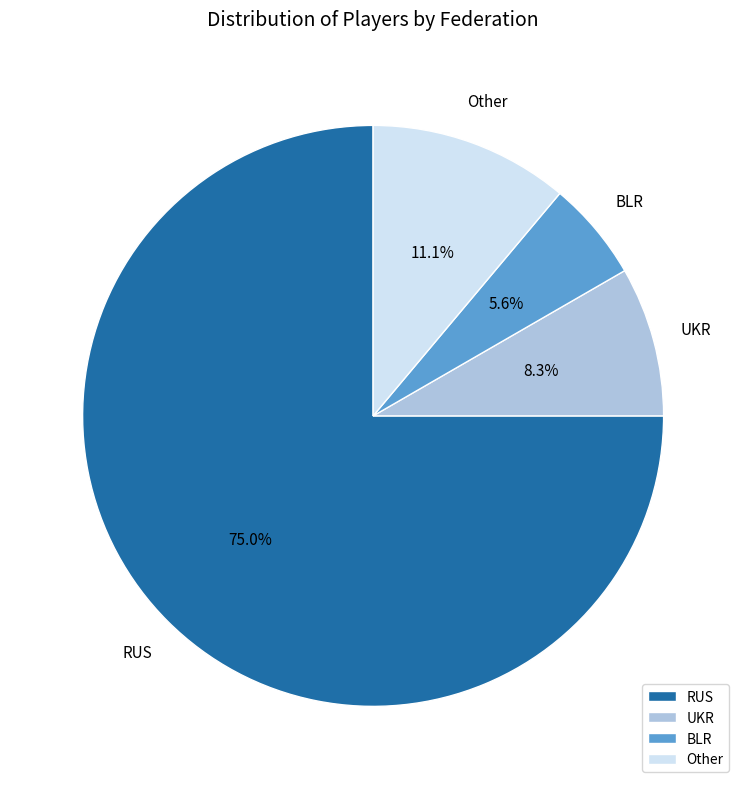

Is the sum of Other and RUS greater than half?

Yes